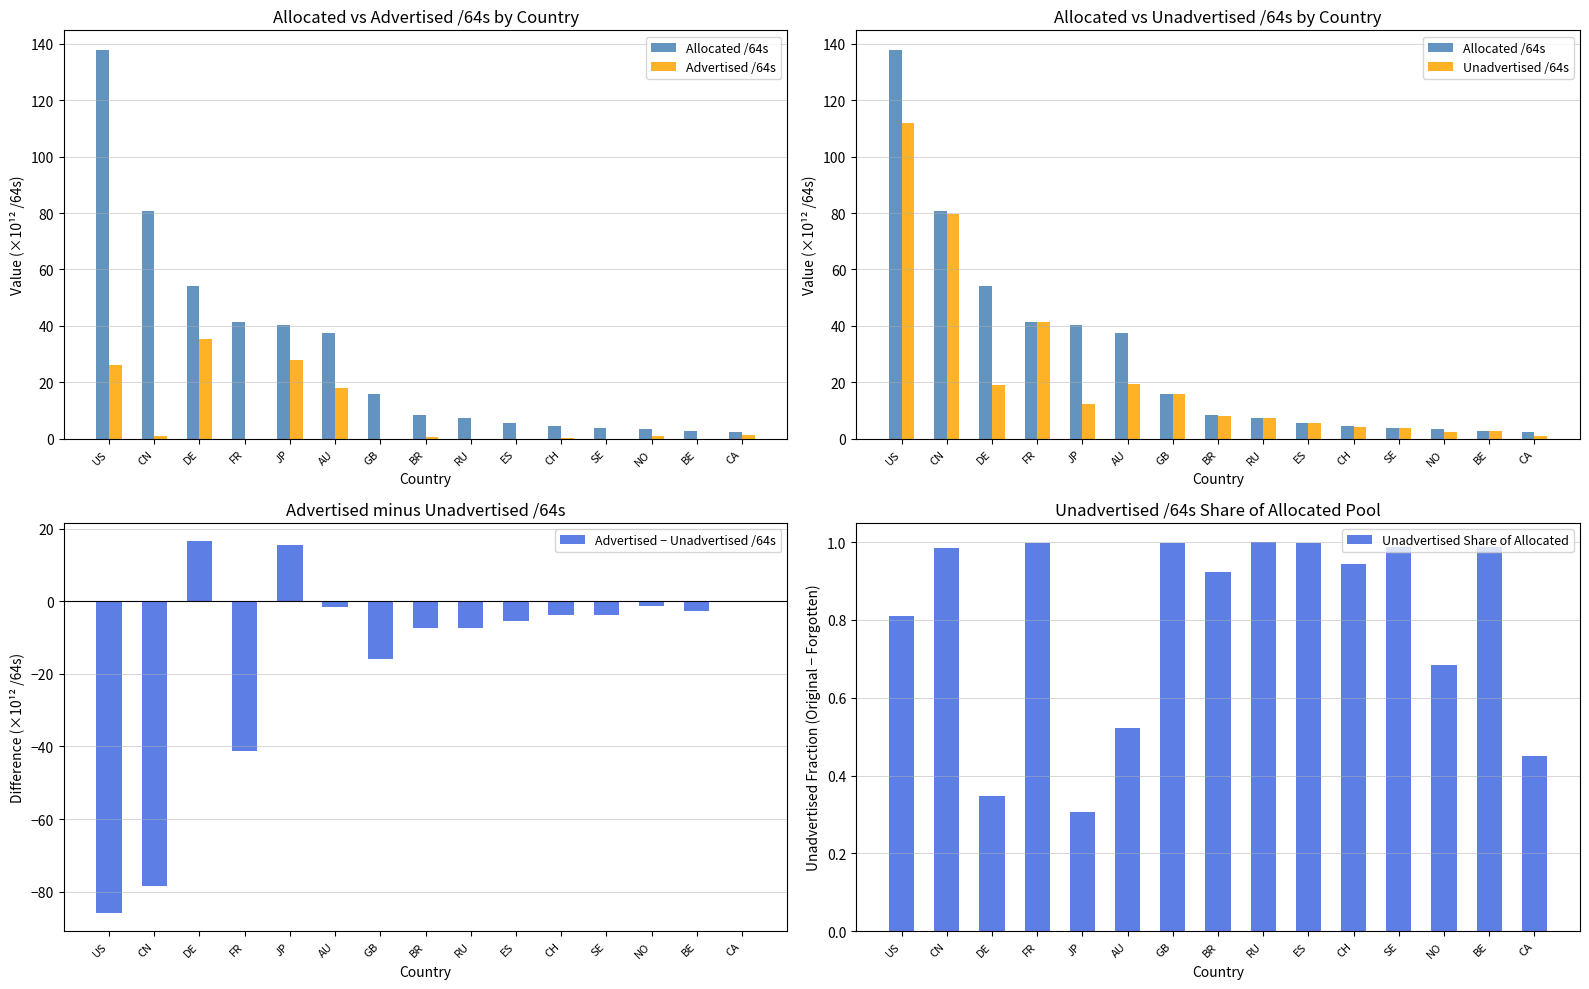

At which label does Unadvertised /64s reach its minimum?

CA